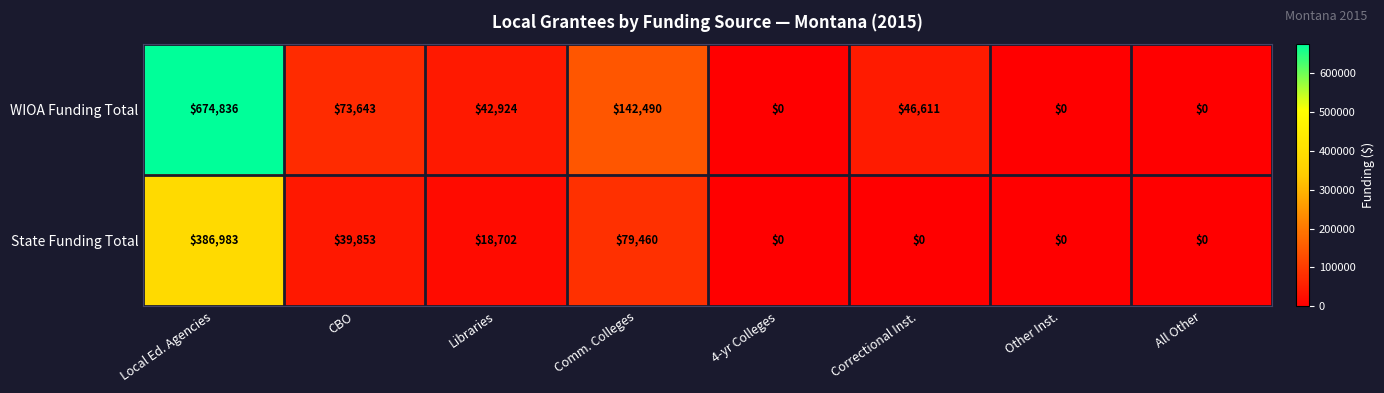

What is the approximate value of WIOA Funding Total at Libraries?

42924